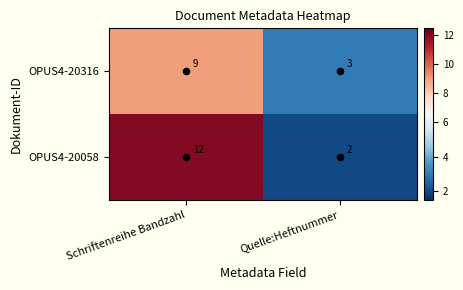

True or false: OPUS4-20058 has a value of 3 at Quelle:Heftnummer.

False